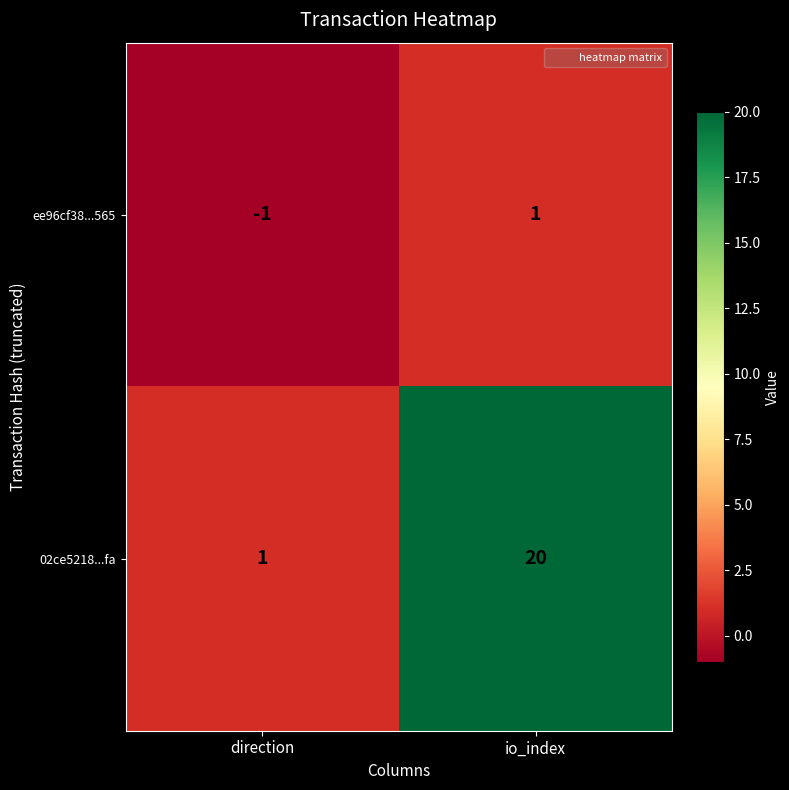

Reading left to right, extract all data points from this chart.

ee96cf38...565: -1	1
02ce5218...fa: 1	20